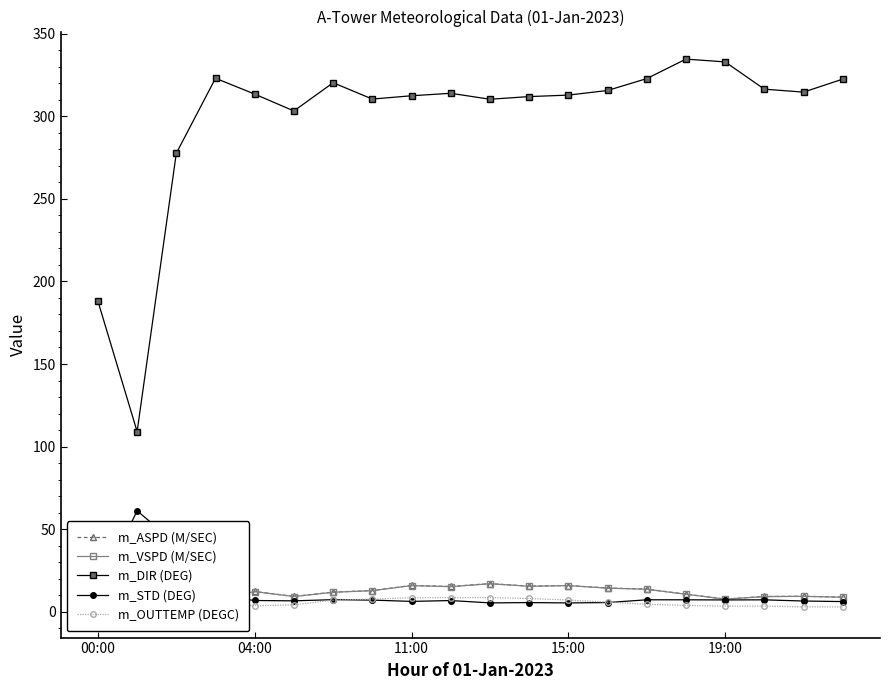

What is the sum of all m_STD (DEG) values?

228.0